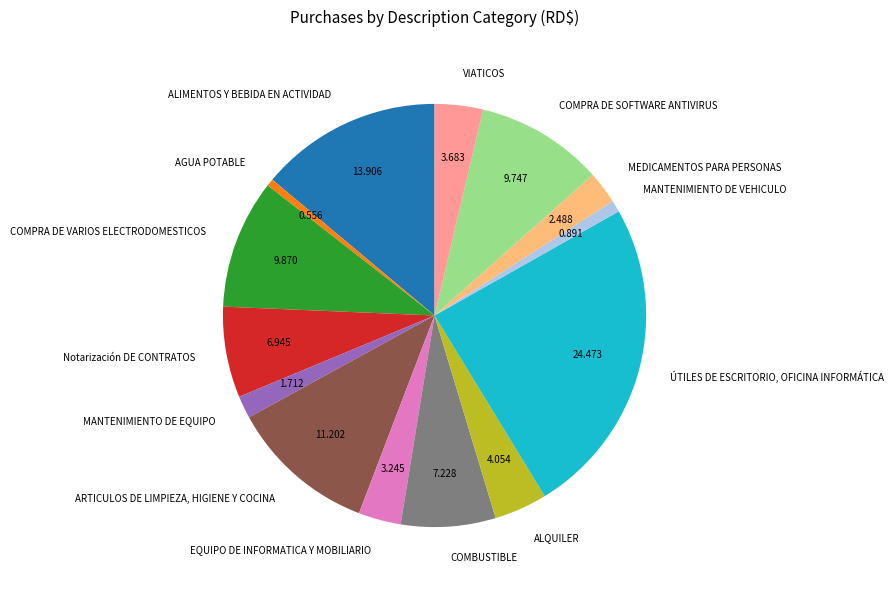

What is the largest slice in the pie chart?

ÚTILES DE ESCRITORIO, OFICINA INFORMÁTICA